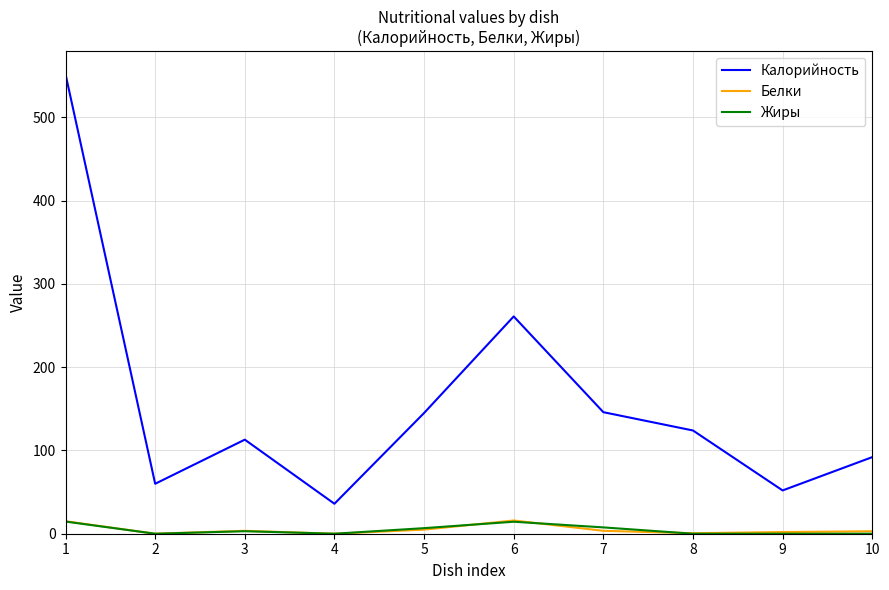

Count the number of data series in this chart.

3